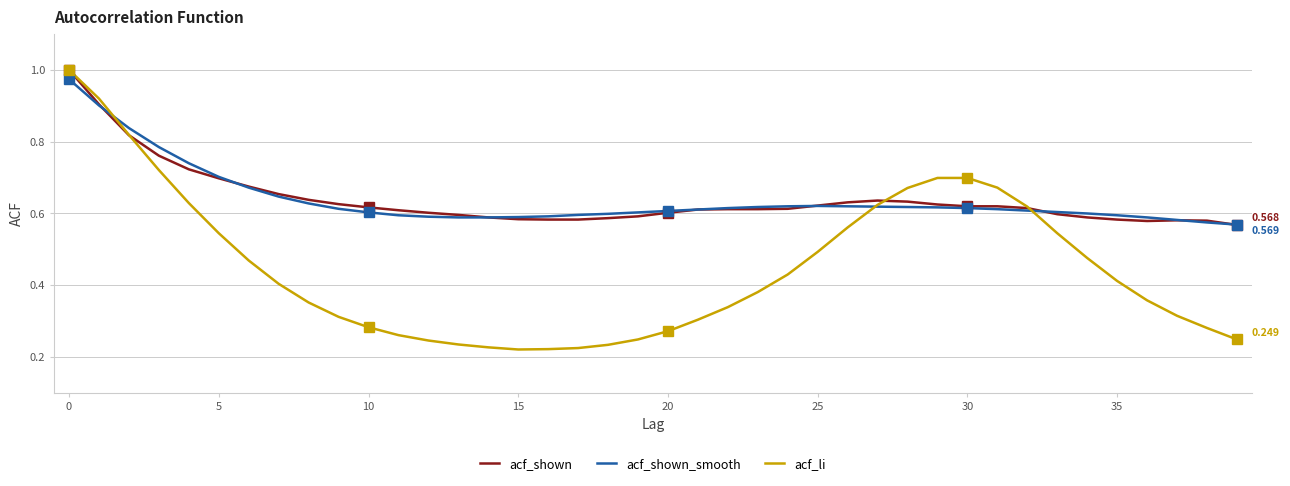

Which series has the largest range (max minus min)?

acf_li